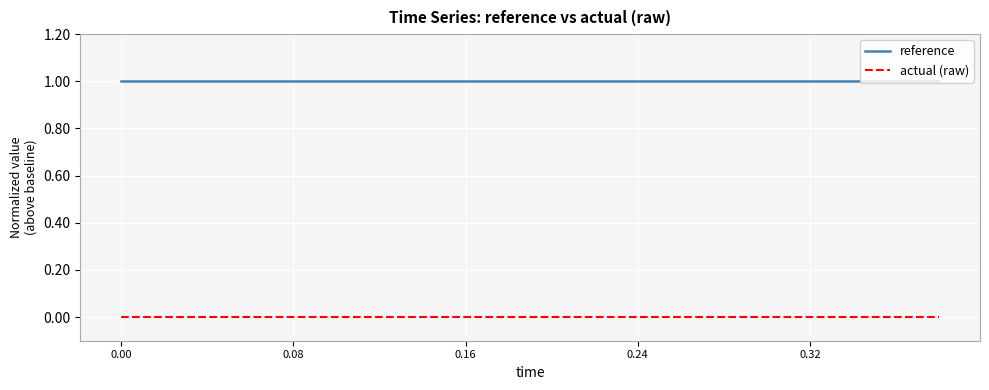

Reading left to right, list all the values displayed in this chart.

reference: 1	1	1	1	1	1	1	1	1	1	1	1	1	1	1	1	1	1	1	1
actual (raw): 0	0	0	0	0	0	0	0	0	0	0	0	0	0	0	0	0	0	0	0